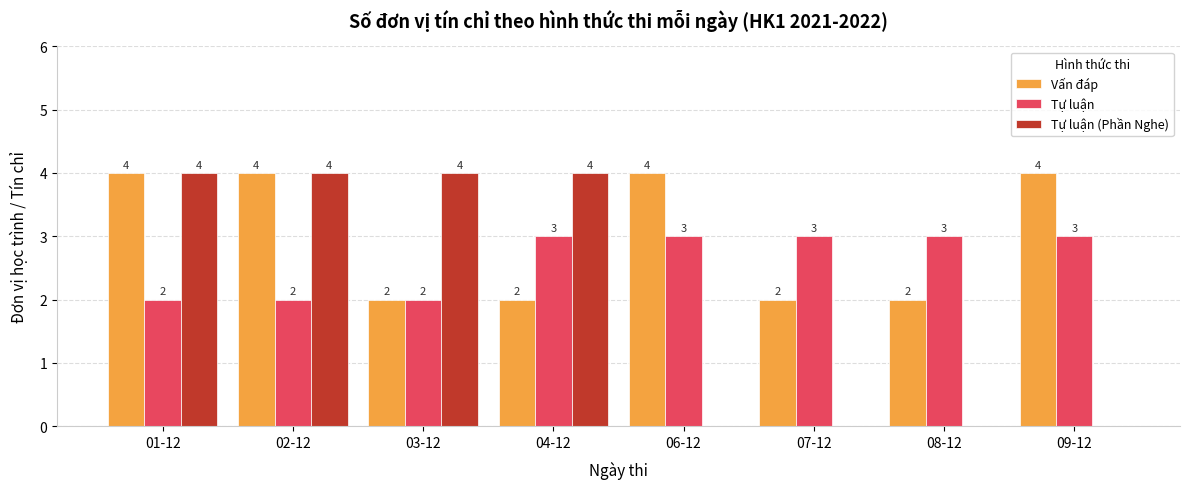

How many values in Tự luận (Phần Nghe) are above zero?

4